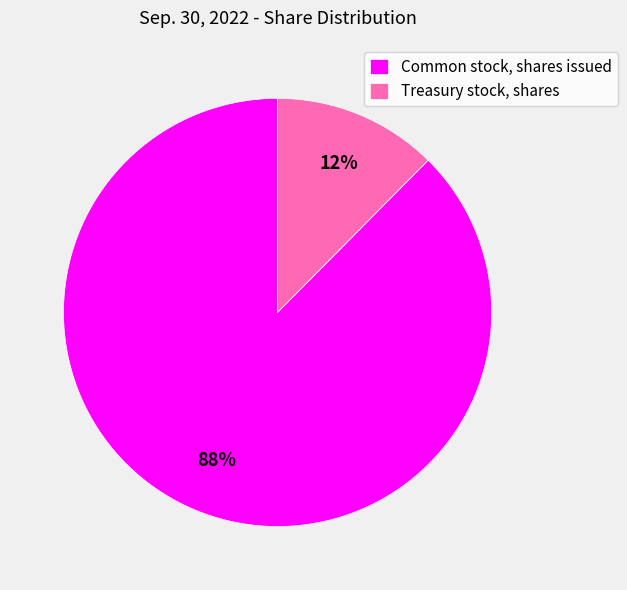

Combined, do Common stock, shares issued and Treasury stock, shares account for over 50%?

Yes